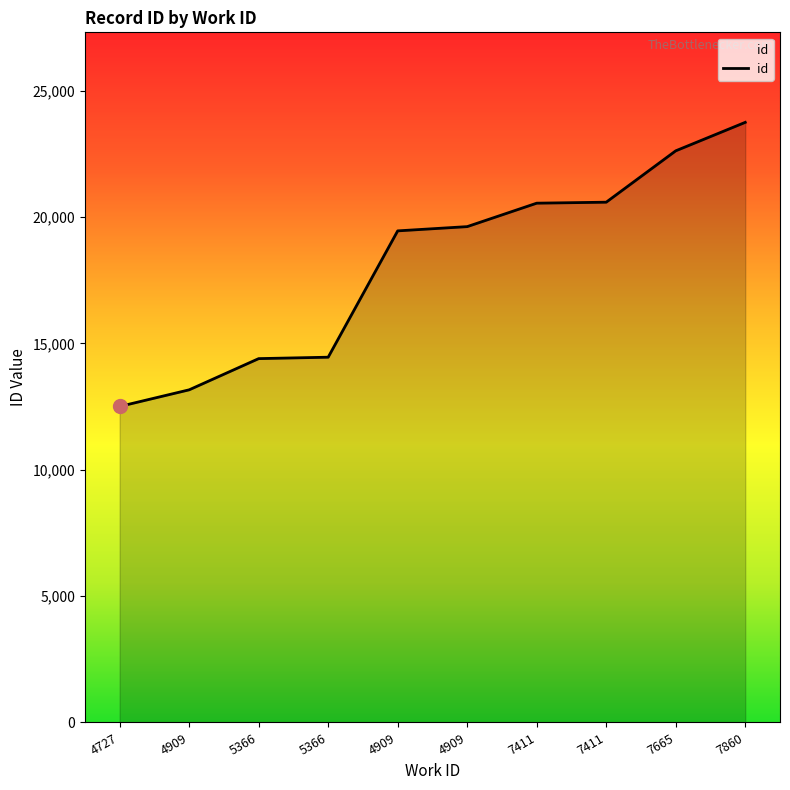

Is it true that the value at 4909 is 13396?

False